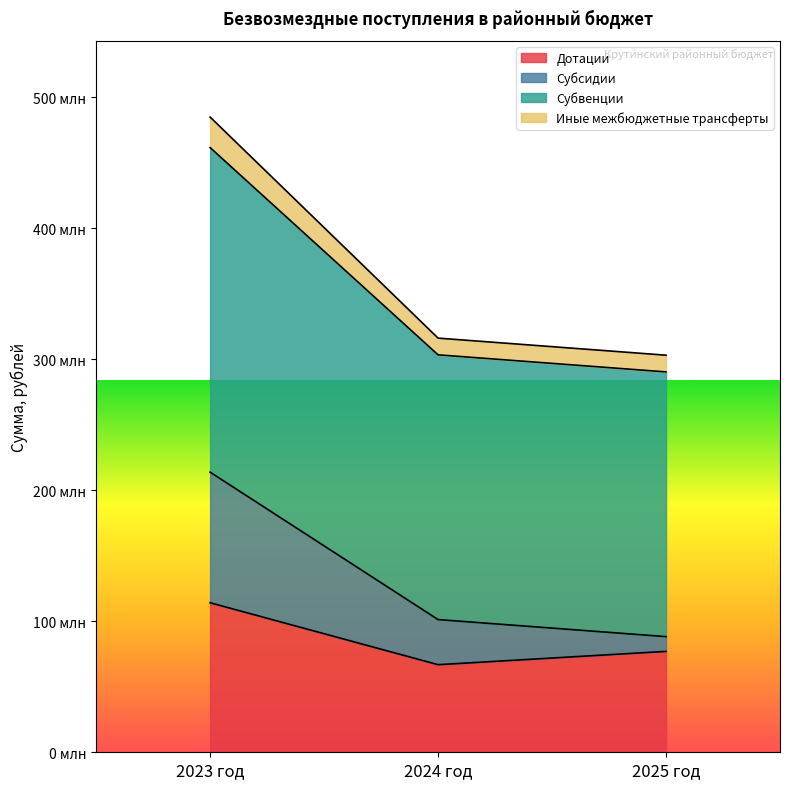

The value of Субсидии at 2025 год is 88301900.0. True or false?

True